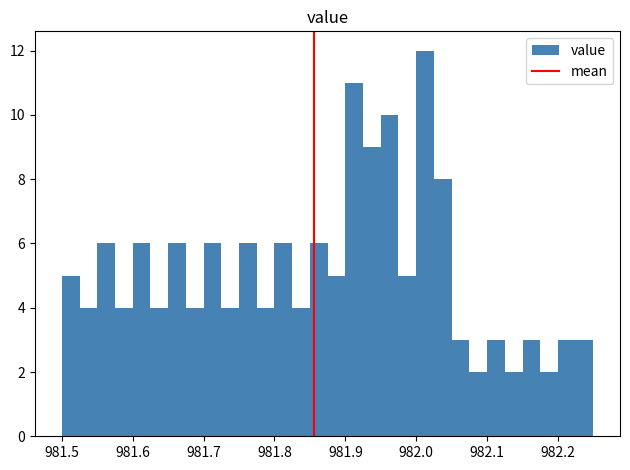

Around what value on the x-axis is the tallest bar? Give the approximate position of its centre, as read against the axis.

982.01